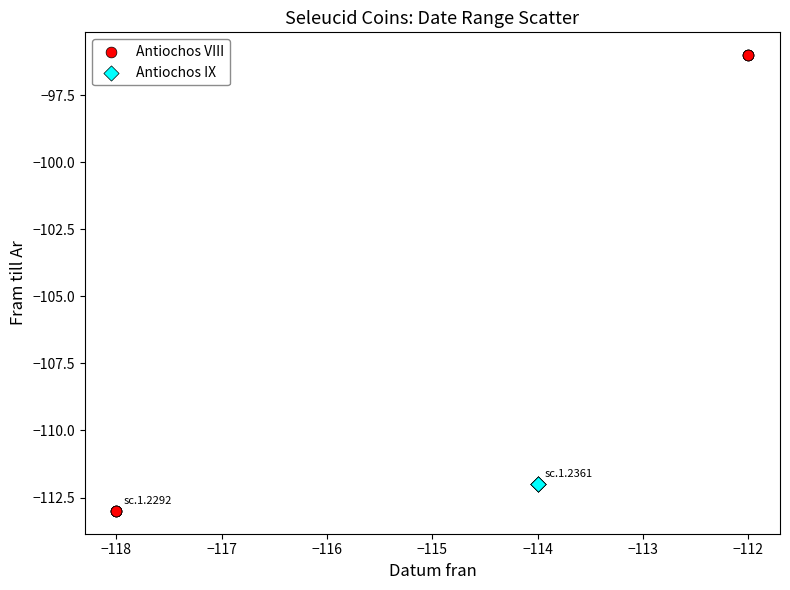

Which series reaches the minimum Y coordinate?

Antiochos VIII